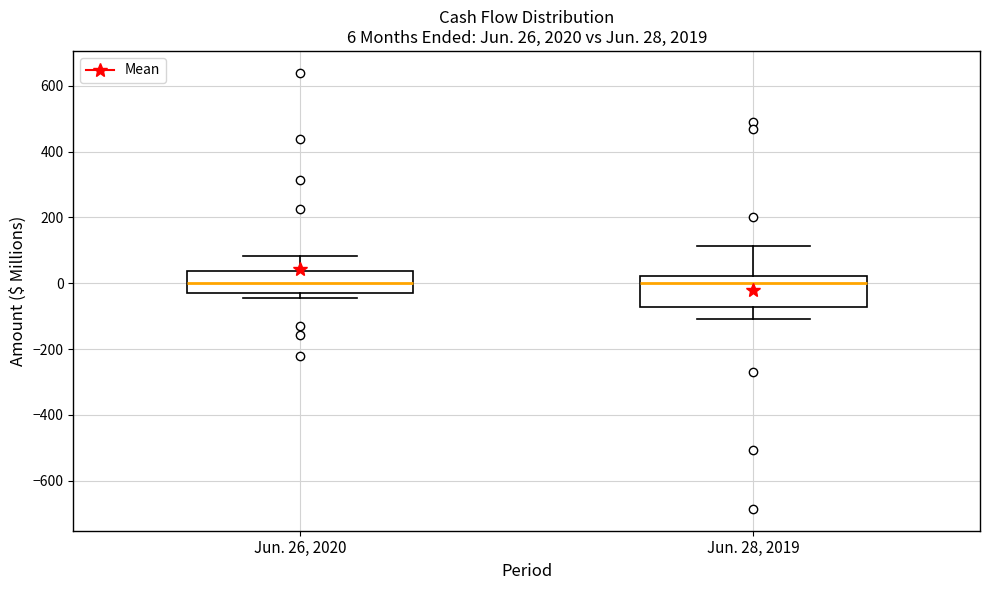

Comparing the boxes themselves (not the whiskers), which one is the tallest?

Jun. 28, 2019